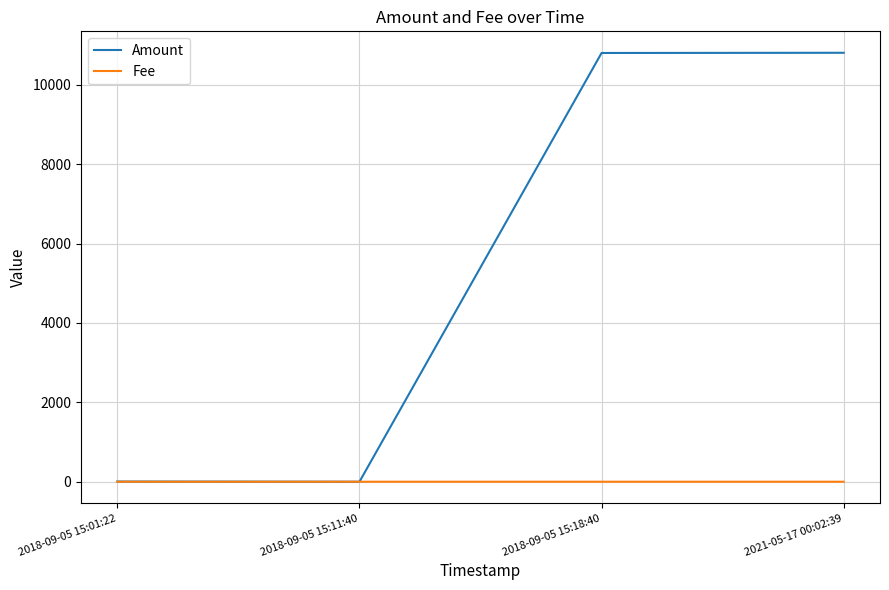

Is it true that Amount equals 0.0 at 2018-09-05 15:11:40?

True